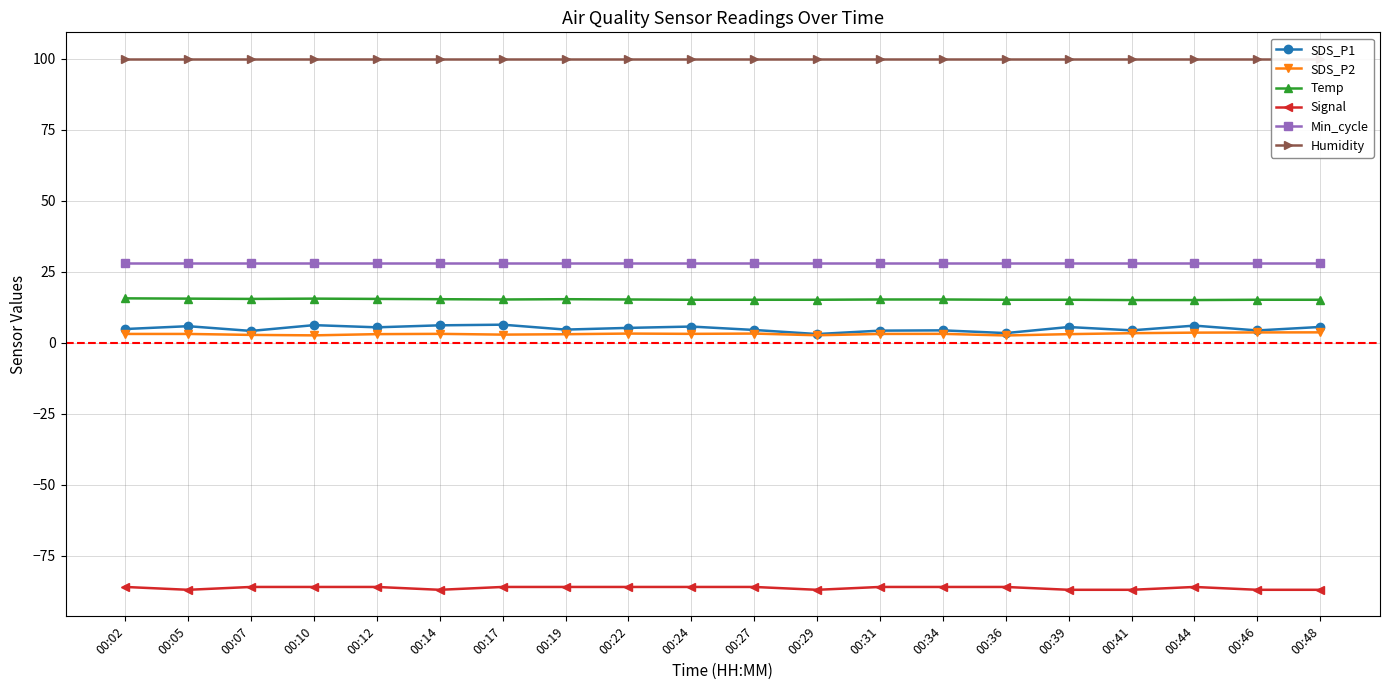

Is the value of Min_cycle at 00:02 greater than the value of Humidity at 00:19?

No